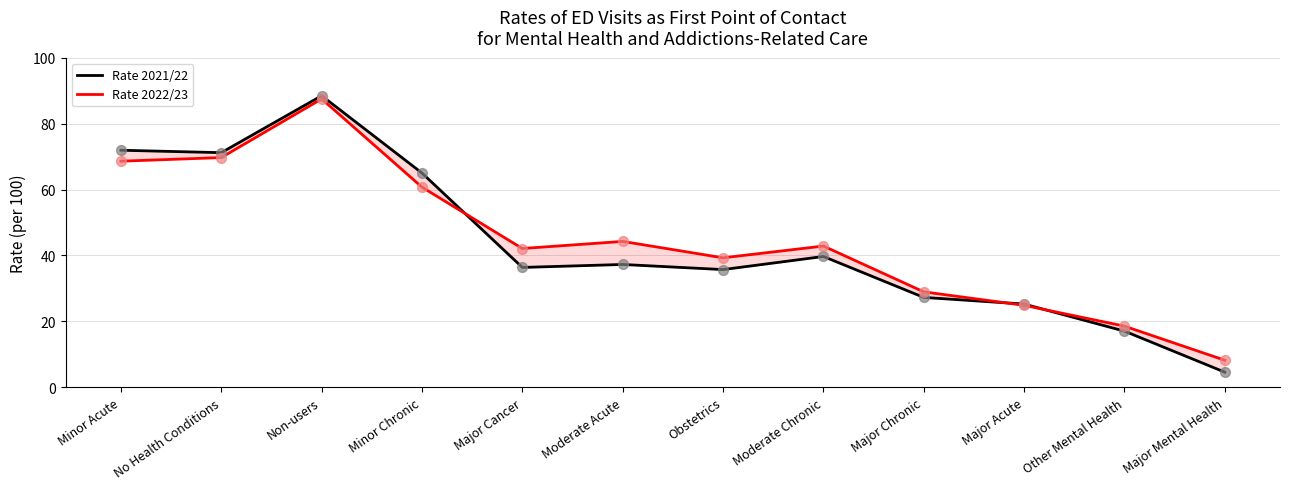

What are all the series names shown in the legend?

Rate 2021/22, Rate 2022/23